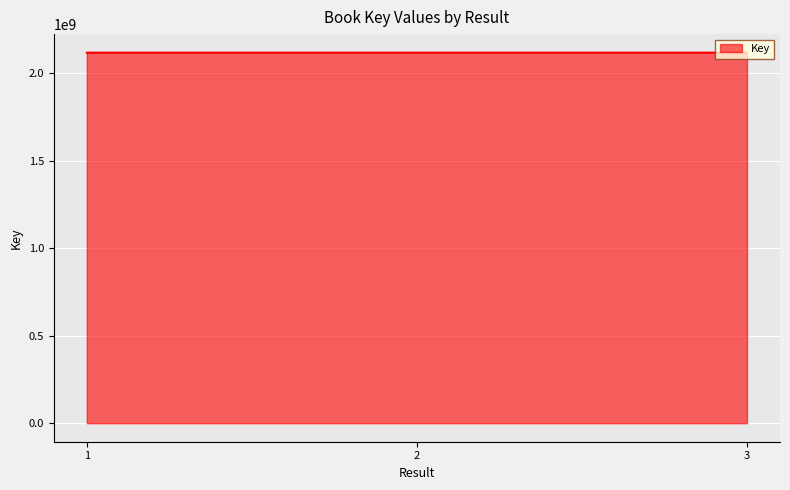

Read the value at 2, to the nearest 50.

2117908600